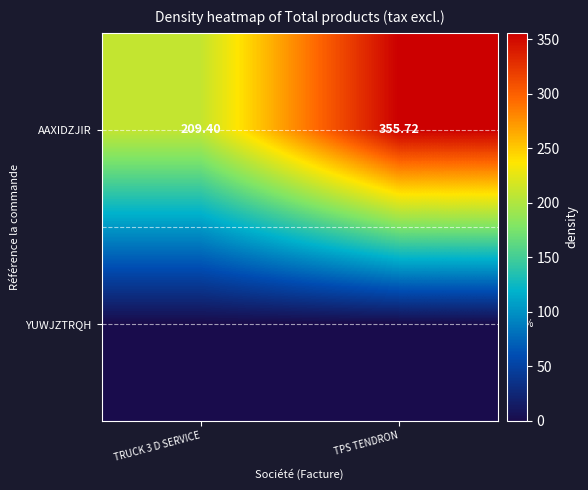

At TRUCK 3 D SERVICE, list the series in order from smallest to largest.

YUWJZTRQH, AAXIDZJIR